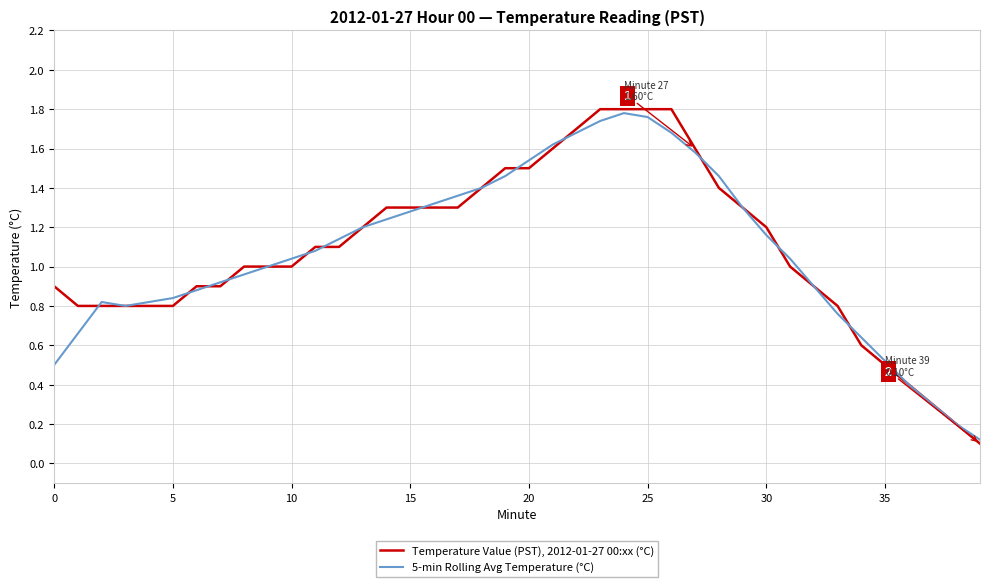

List the series in order of their overall mean, highest first.

Temperature Value (PST), 2012-01-27 00:xx (°C), 5-min Rolling Avg Temperature (°C)